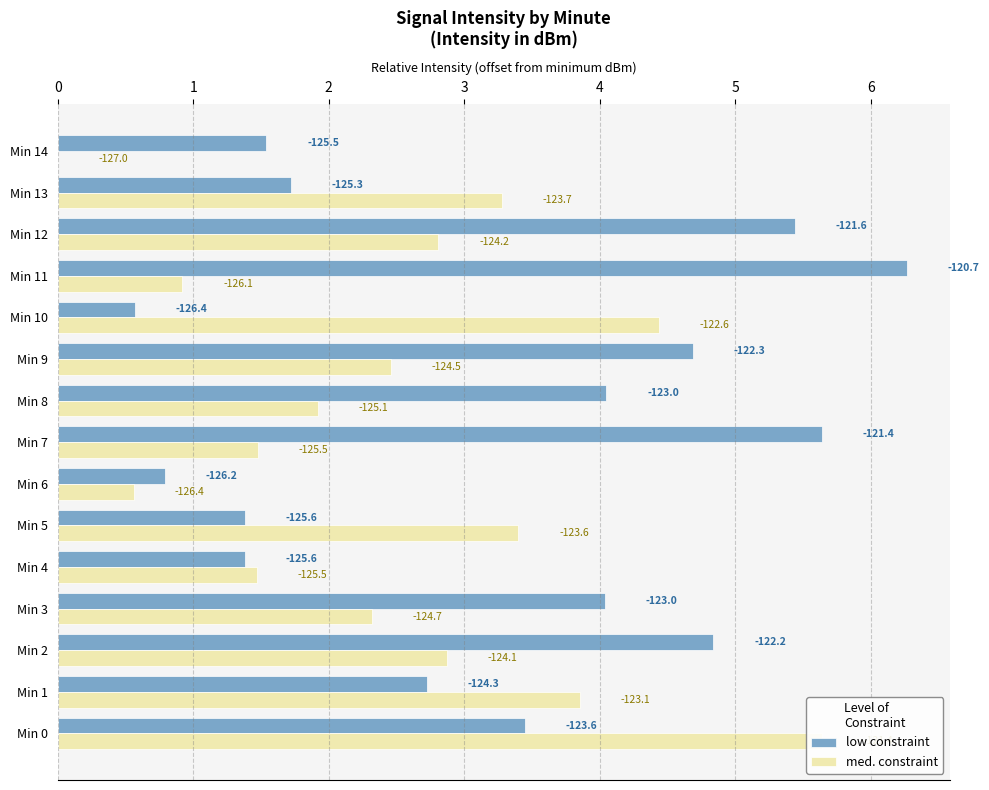

Reading left to right, extract all data points from this chart.

low constraint: 3.4	2.7	4.8	4.0	1.4	1.4	0.8	5.6	4.0	4.7	0.6	6.3	5.4	1.7	1.5
med. constraint: 5.6	3.9	2.9	2.3	1.5	3.4	0.6	1.5	1.9	2.5	4.4	0.9	2.8	3.3	0.0